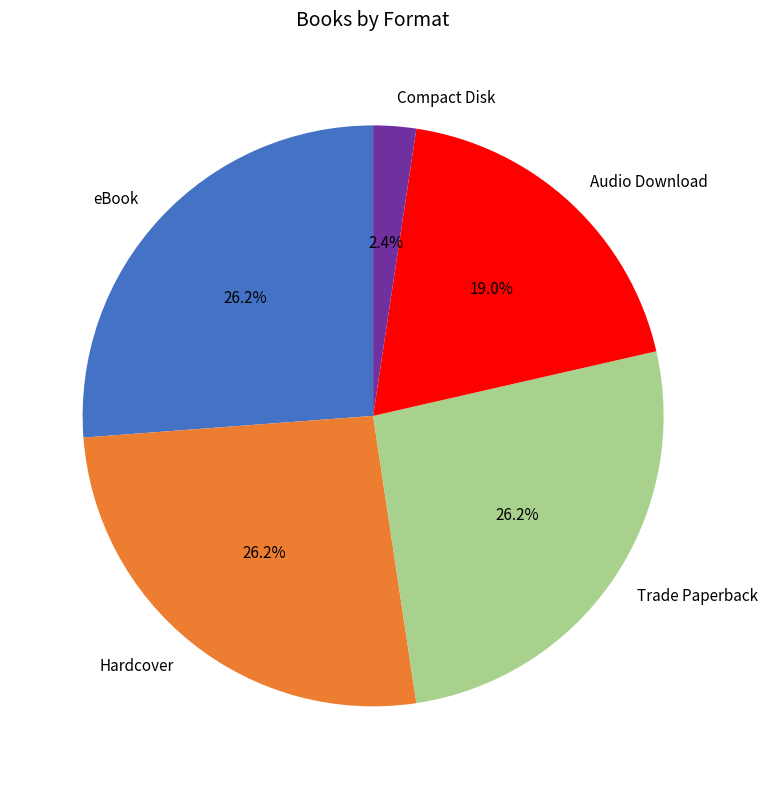

To the nearest percent, what is the combined percentage of eBook and Hardcover?

52%